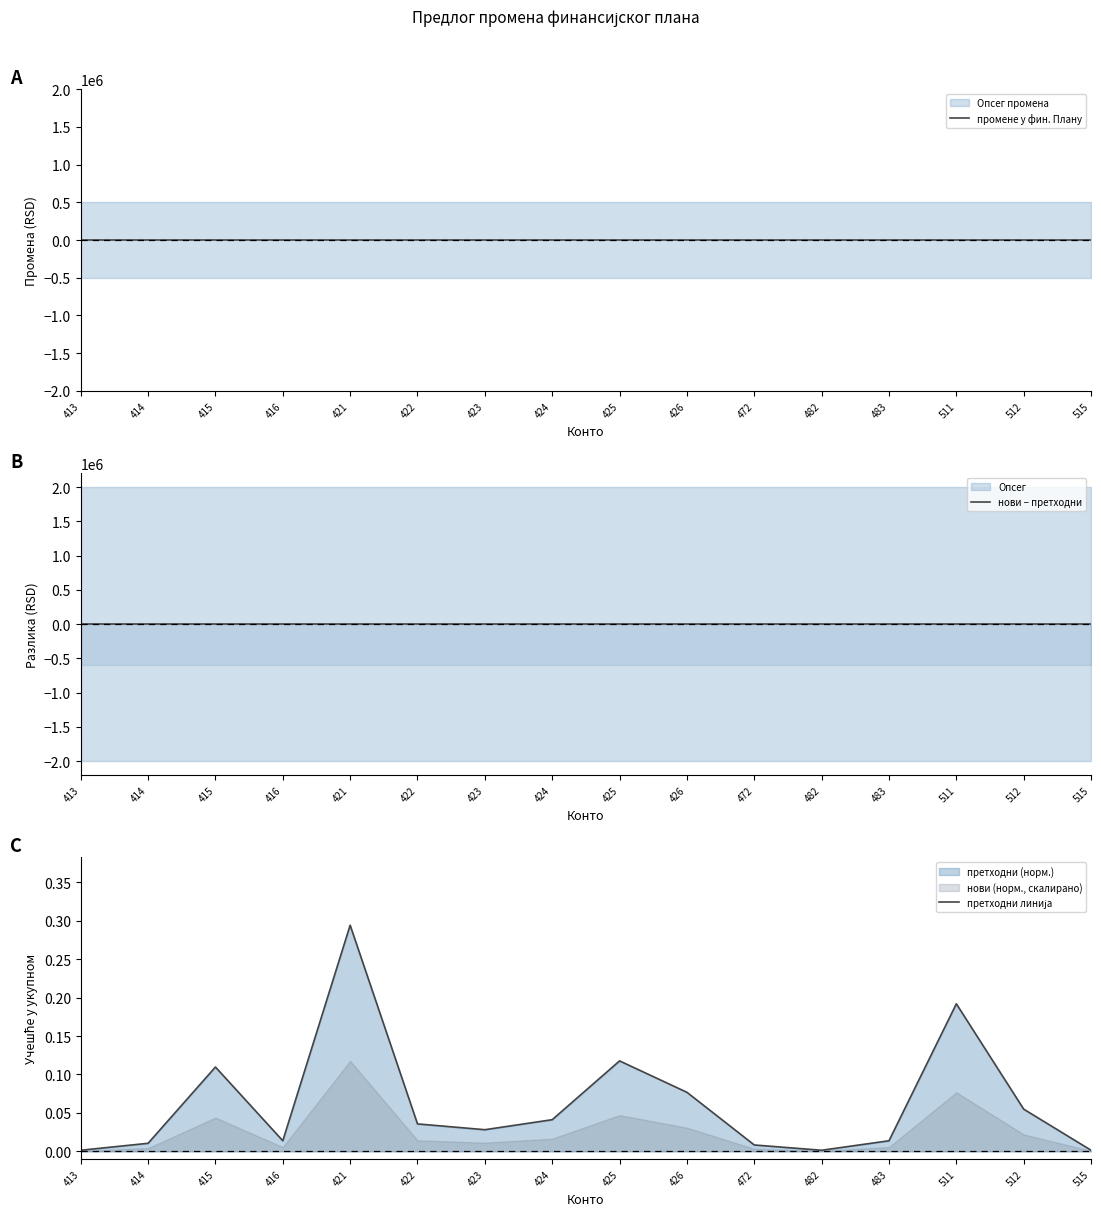

Is it true that нови − претходни equals 0.0 at 472?

True